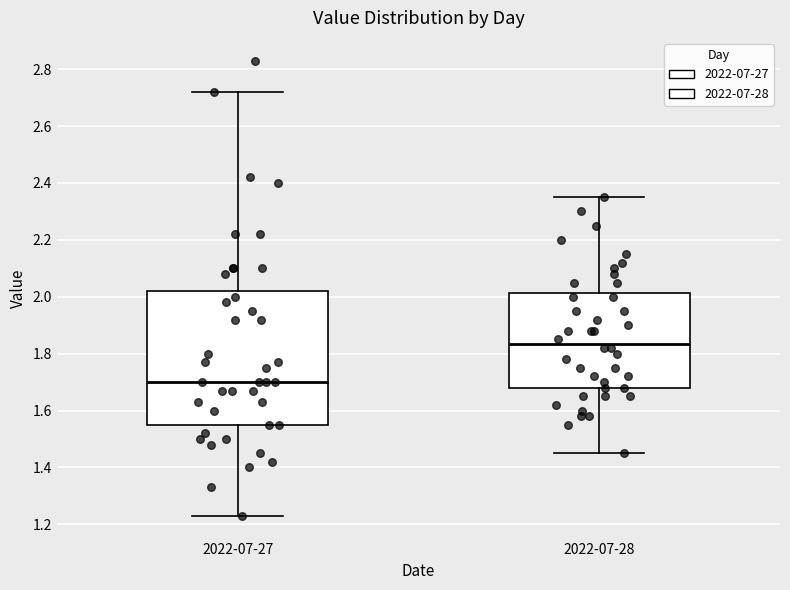

Where does the lower whisker of the box for 2022-07-27 end on the y-axis? The values are not printed on the chart, so give them approximately, as read against the axis.

1.24